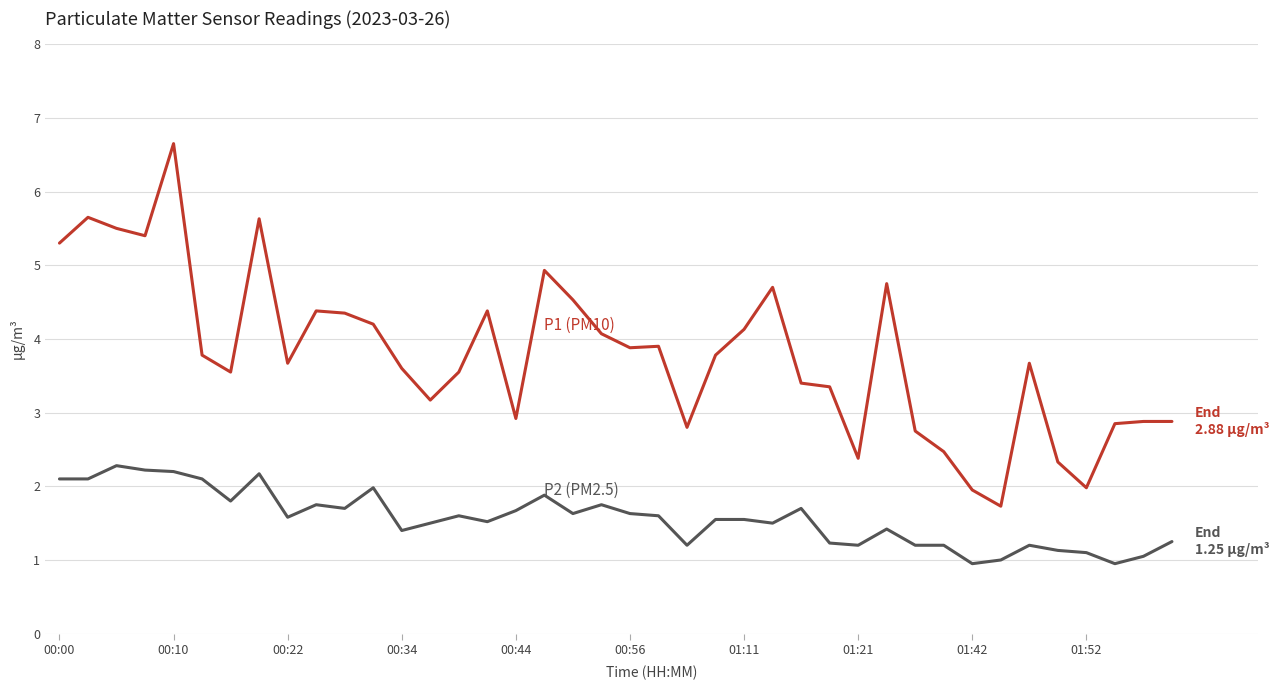

Does the chart display data point markers on the line(s)?

No